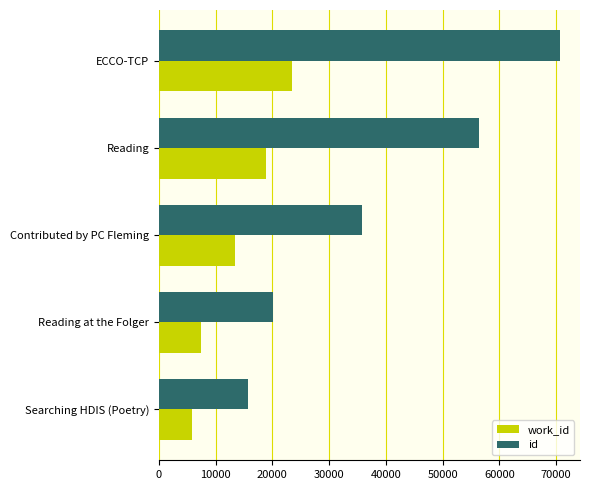

List the series in order of their peak value, lowest first.

work_id, id